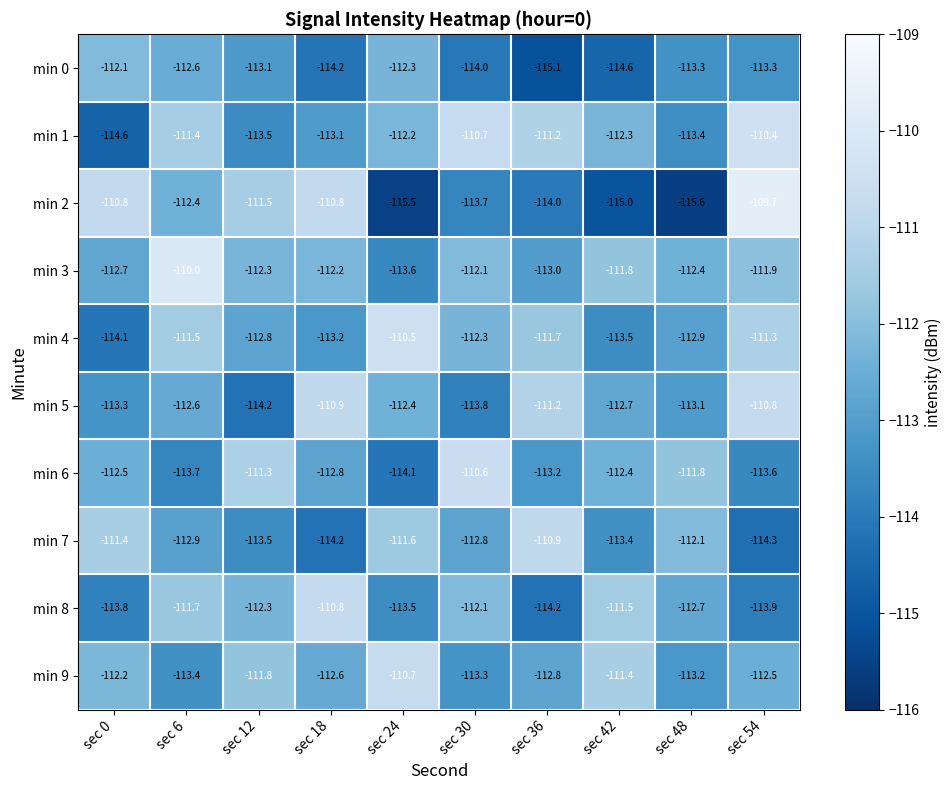

What is the difference between the maximum and minimum values in the min 8 series?

3.4